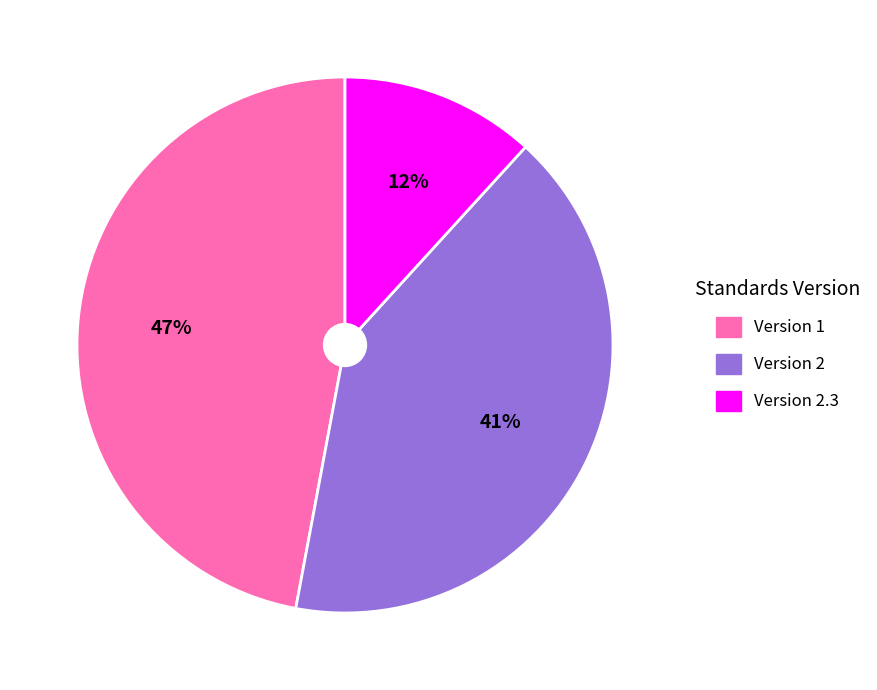

How many slices are in this pie chart?

3